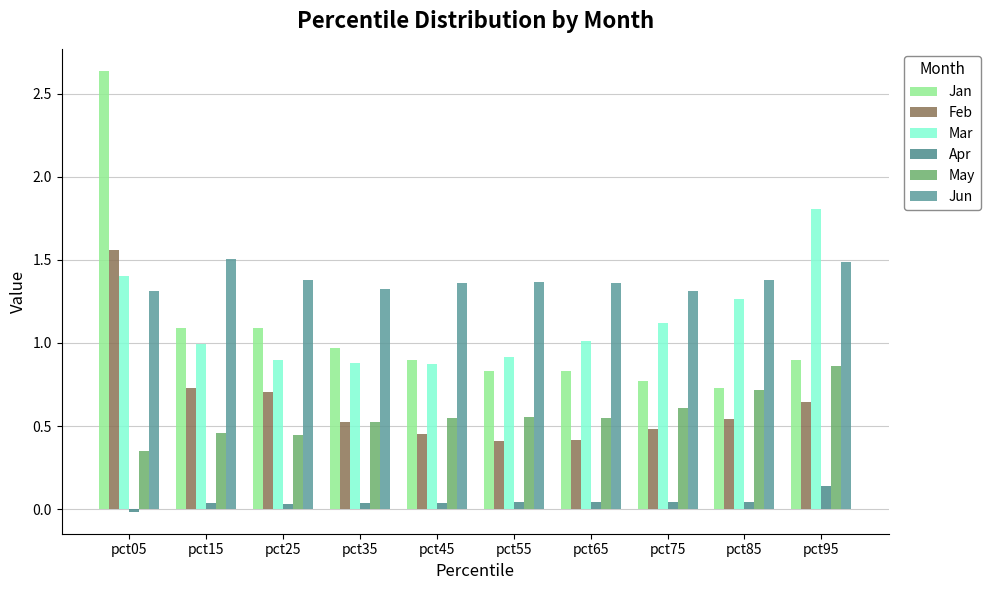

Count the number of categories in the chart.

10